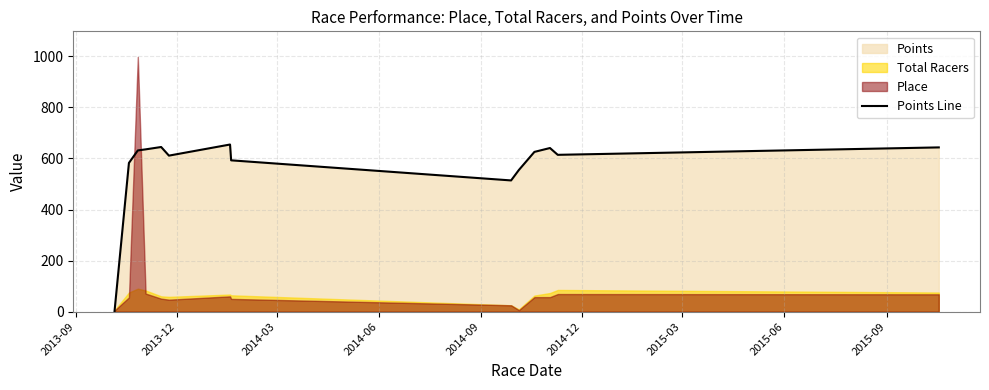

What is the maximum value for Points Line?

654.5